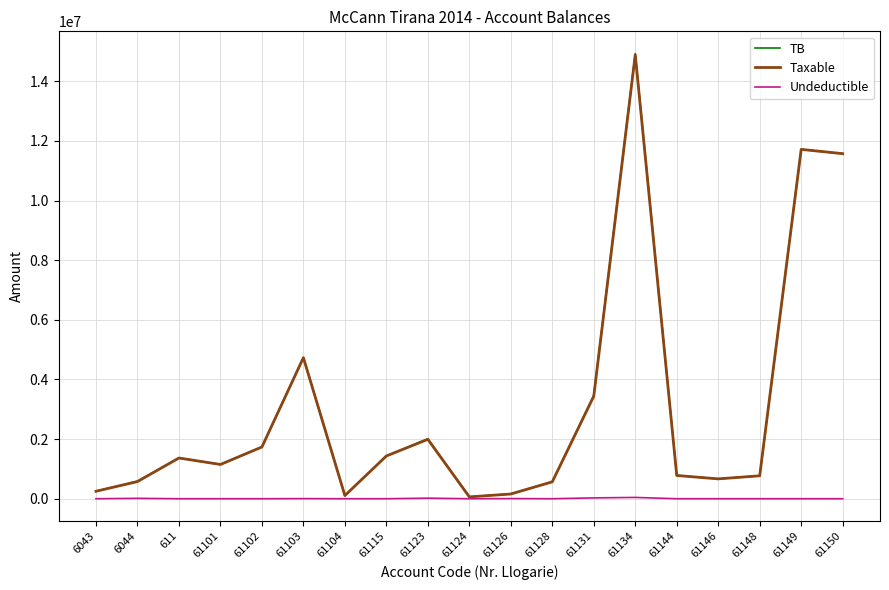

The value of TB at 61115 is 1434003.2. True or false?

True